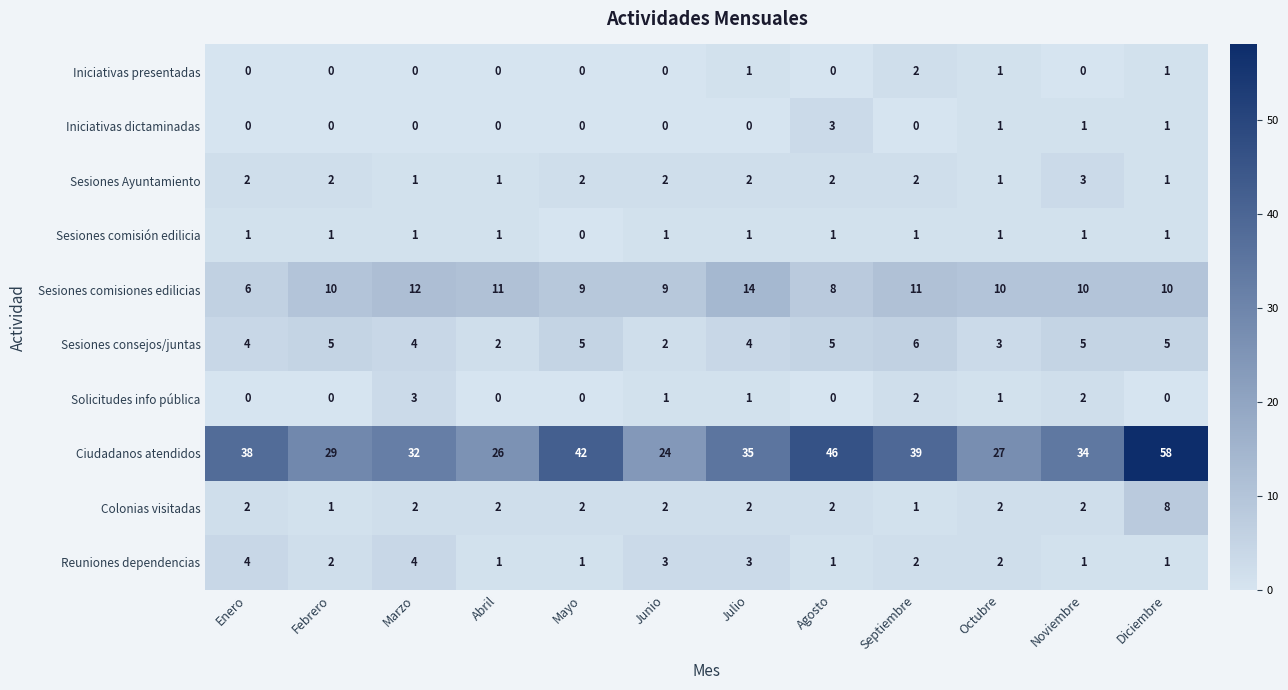

Which series changed the most between Junio and Noviembre?

Ciudadanos atendidos